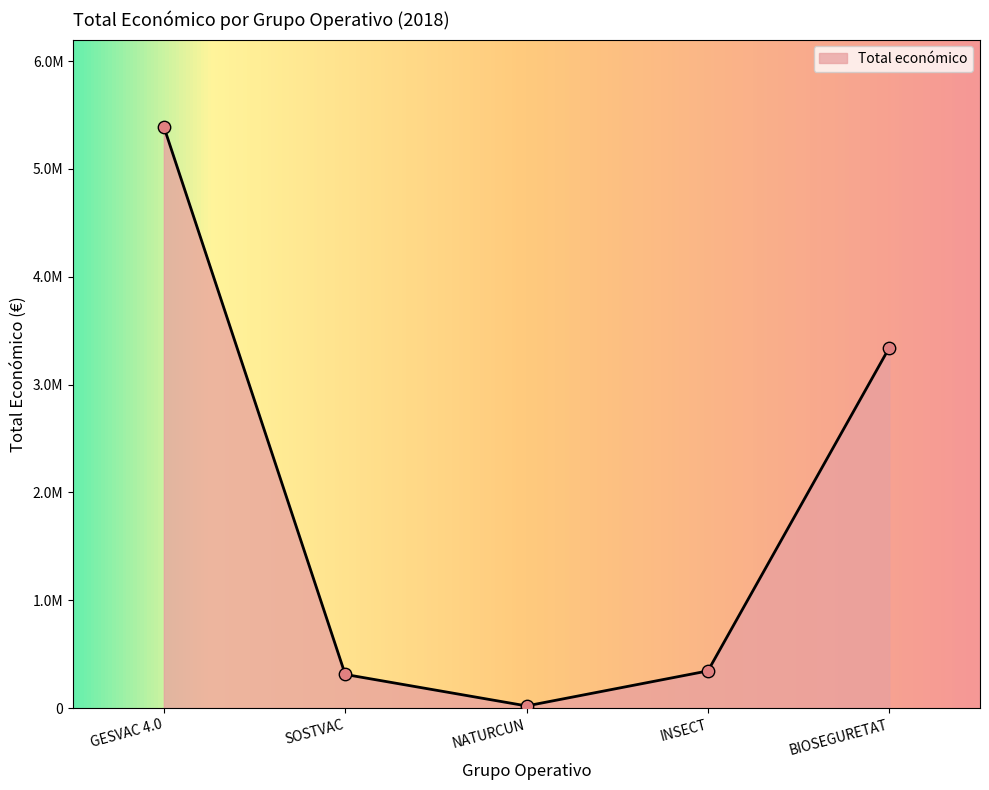

Approximately how many times larger is the value at SOSTVAC compared to NATURCUN?

16.0